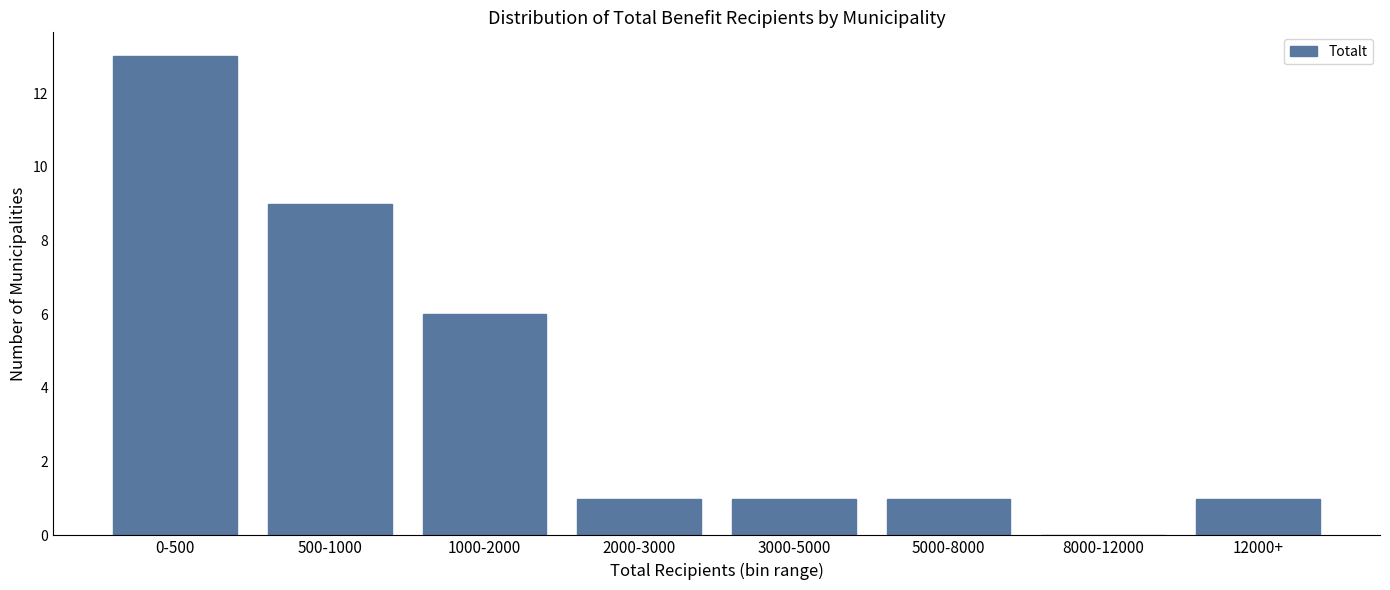

Reading left to right, transcribe all the data shown in this chart.

0-500=13	500-1000=9	1000-2000=6	2000-3000=1	3000-5000=1	5000-8000=1	8000-12000=0	12000+=1